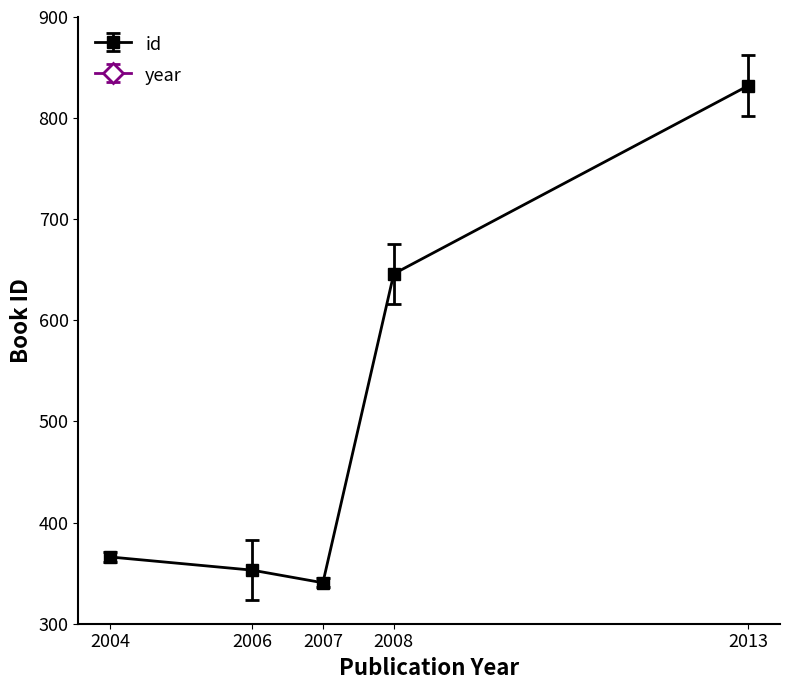

List the series in order of their peak value, highest first.

year, id